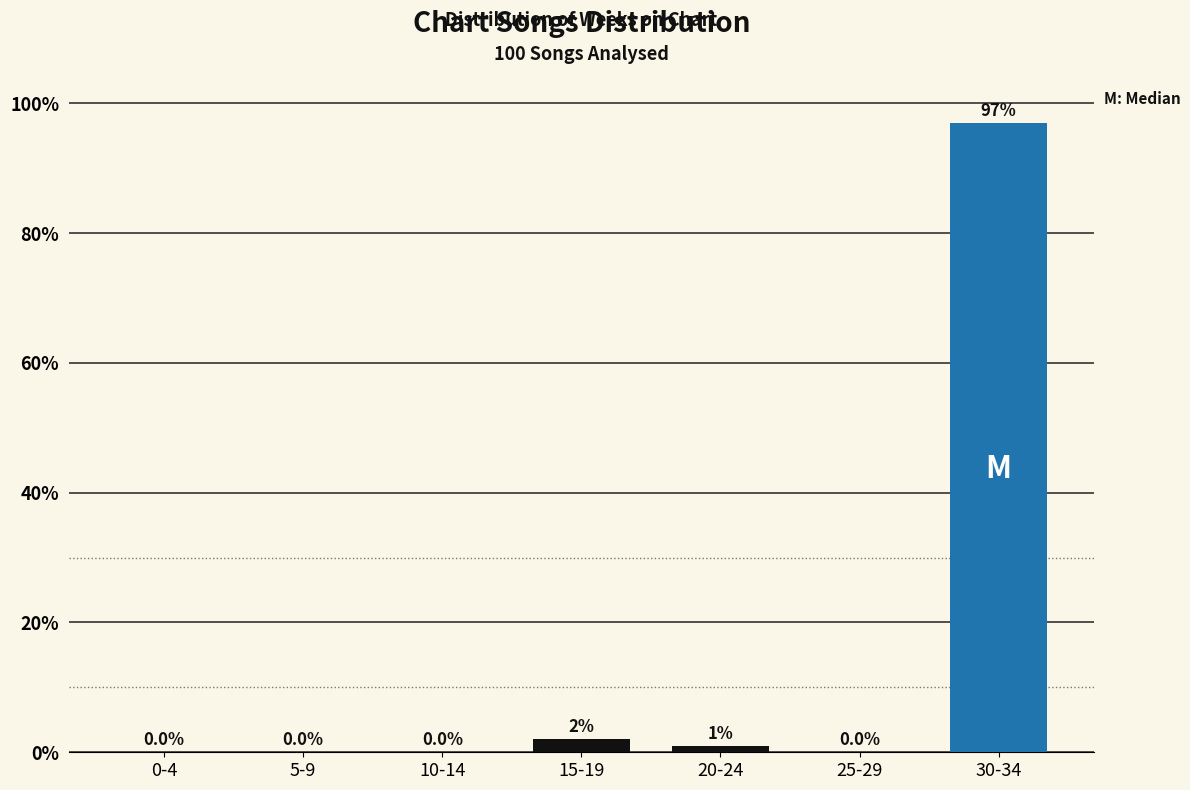

Reading left to right, what are all the values shown in this chart?

0-4=0	5-9=0	10-14=0	15-19=2	20-24=1	25-29=0	30-34=97